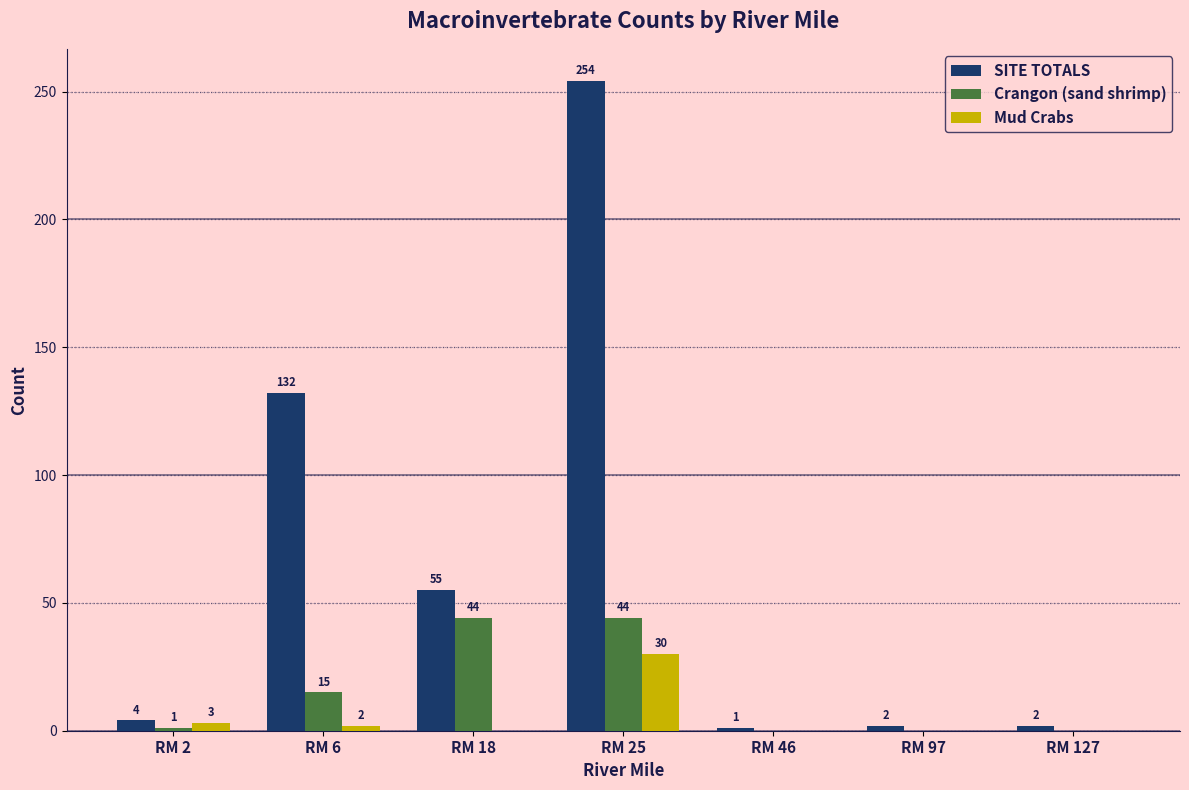

What is the highest value of the Crangon (sand shrimp) series?

44